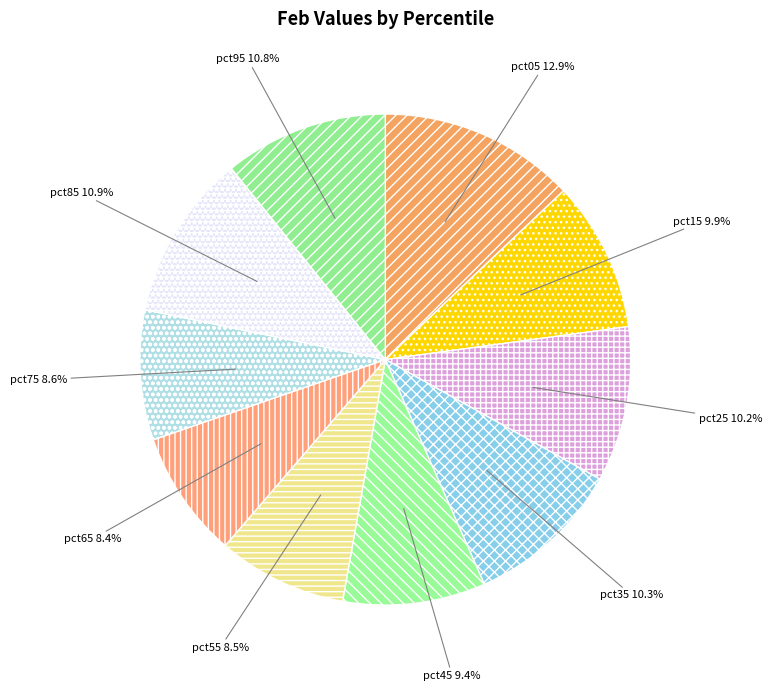

Is there any slice that represents more than half of the pie?

No